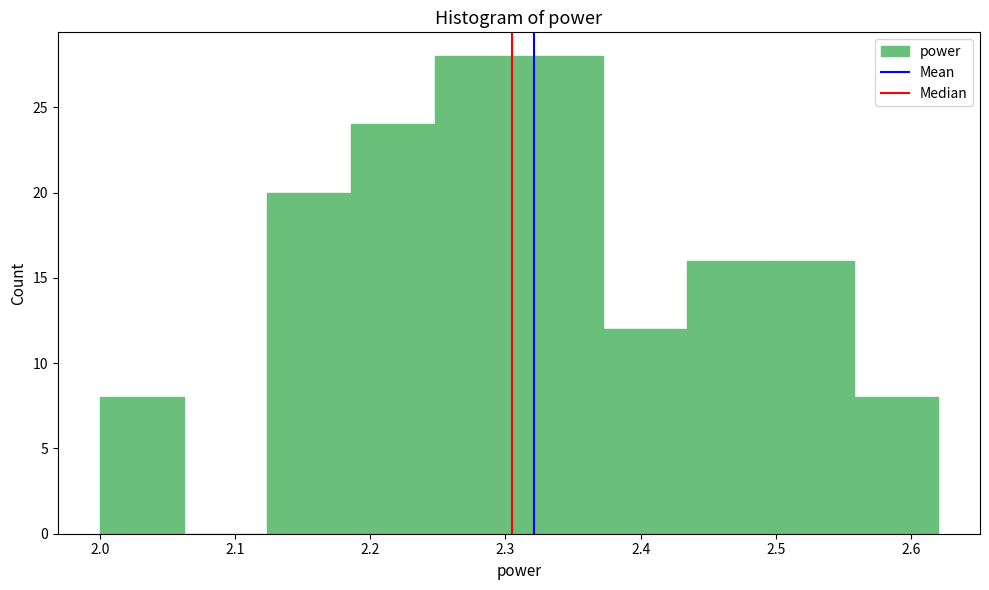

Reading left to right, transcribe this chart: for each bar, give the range it covers on the x-axis and its height. Neither the bar edges nor the heights are printed on the chart, so give them approximately, as read against the axes.

2.000 to 2.062: 8
2.062 to 2.124: 0
2.124 to 2.186: 20
2.186 to 2.248: 24
2.248 to 2.310: 28
2.310 to 2.372: 28
2.372 to 2.434: 12
2.434 to 2.496: 16
2.496 to 2.558: 16
2.558 to 2.620: 8